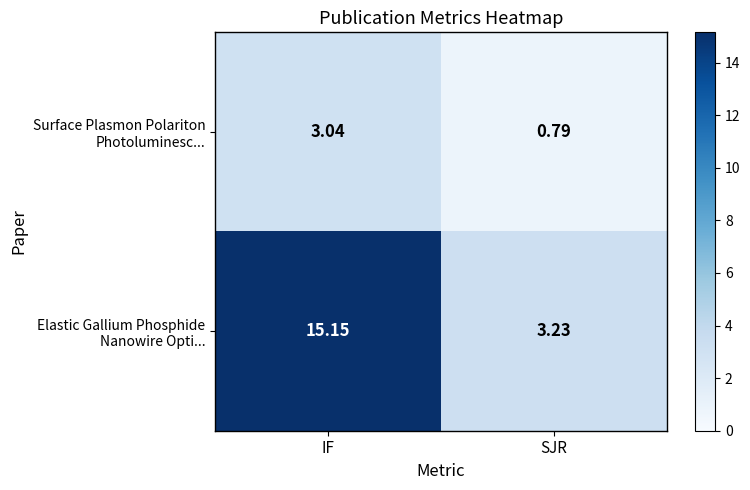

Which label corresponds to the largest value in the chart?

IF